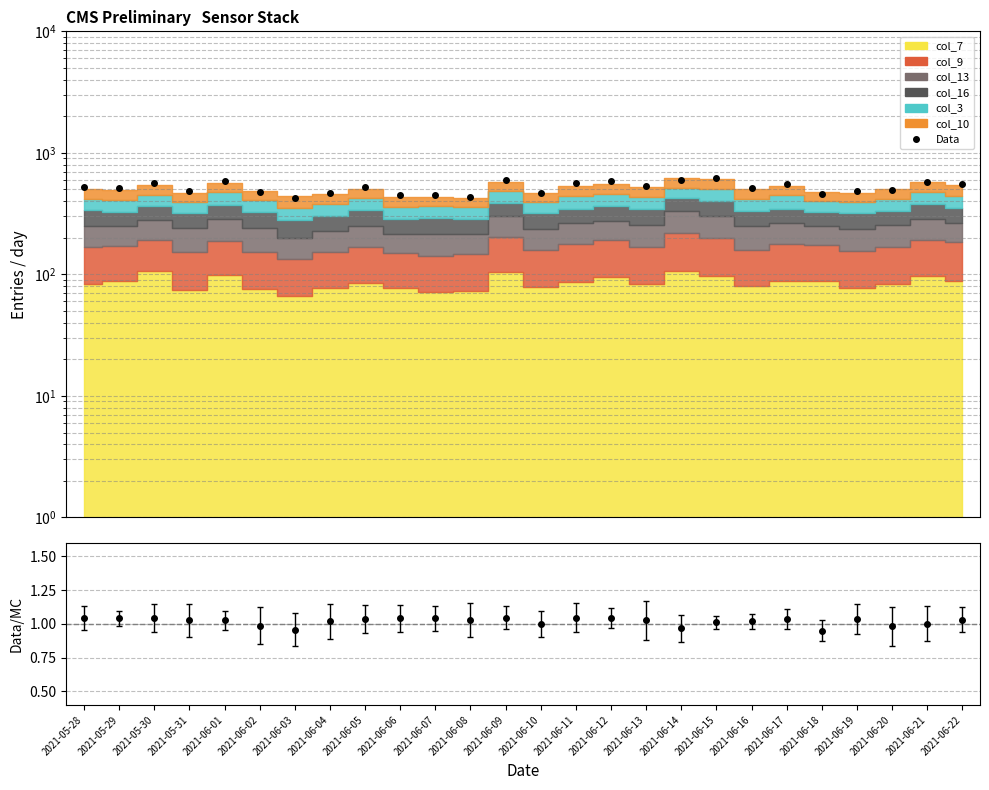

True or false: Data has a value of 498.5 at 2021-06-20.

True